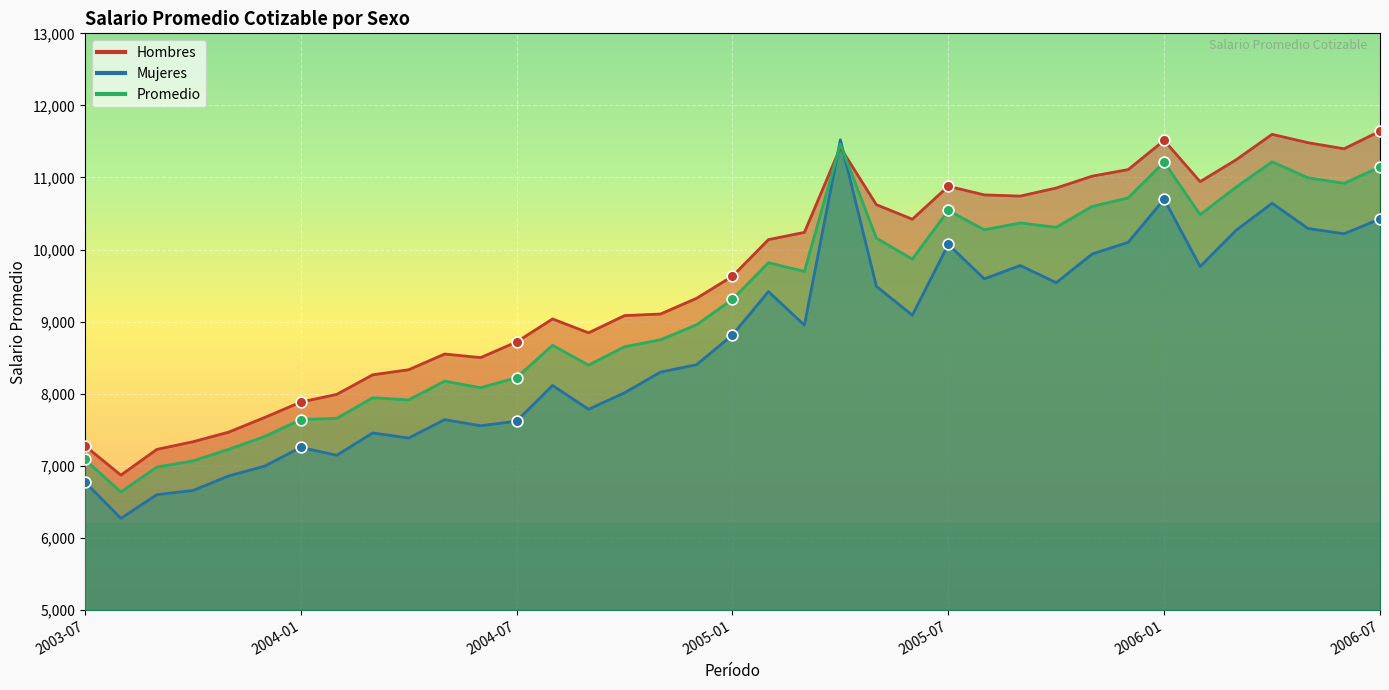

Which series has the largest total across all categories?

Hombres